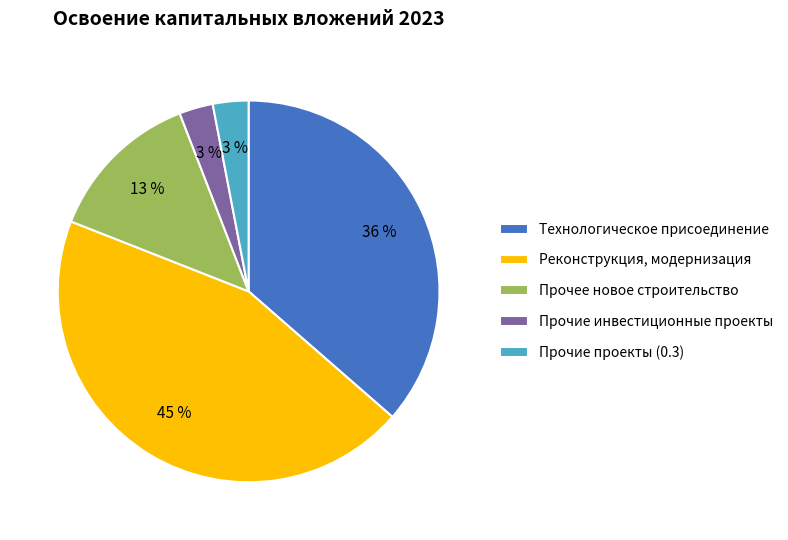

Combined, do Прочее новое строительство and Технологическое присоединение account for over 50%?

No